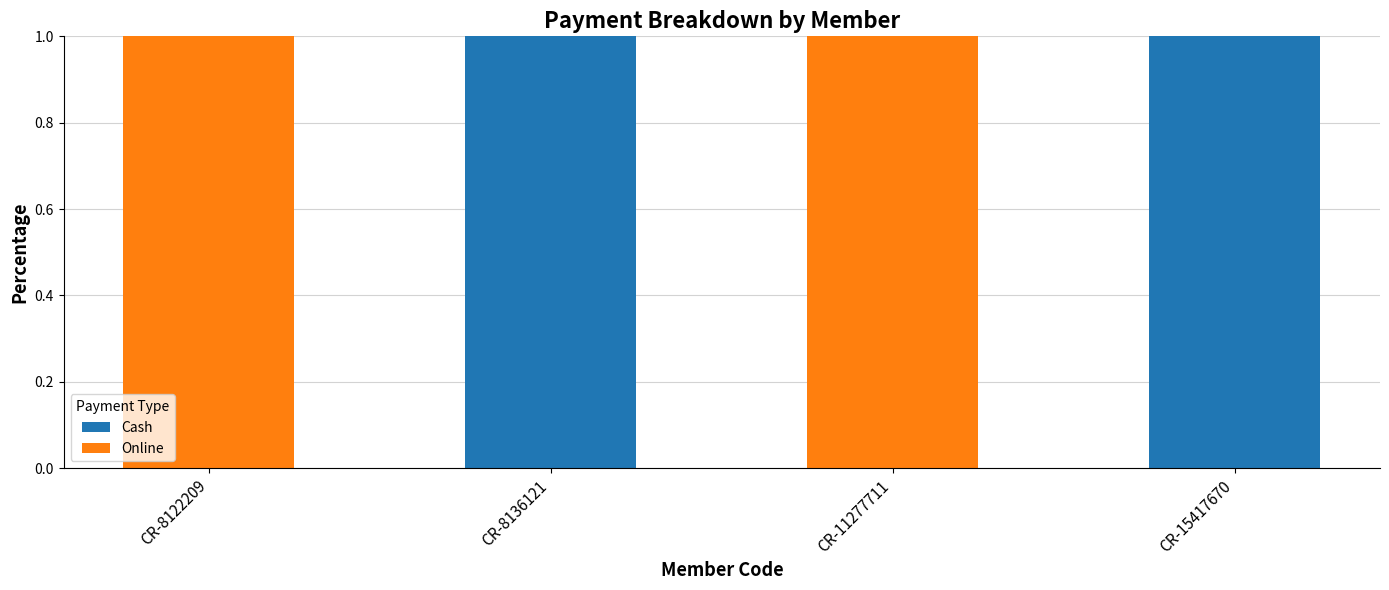

True or false: Cash has a value of 1 at CR-8136121.

True